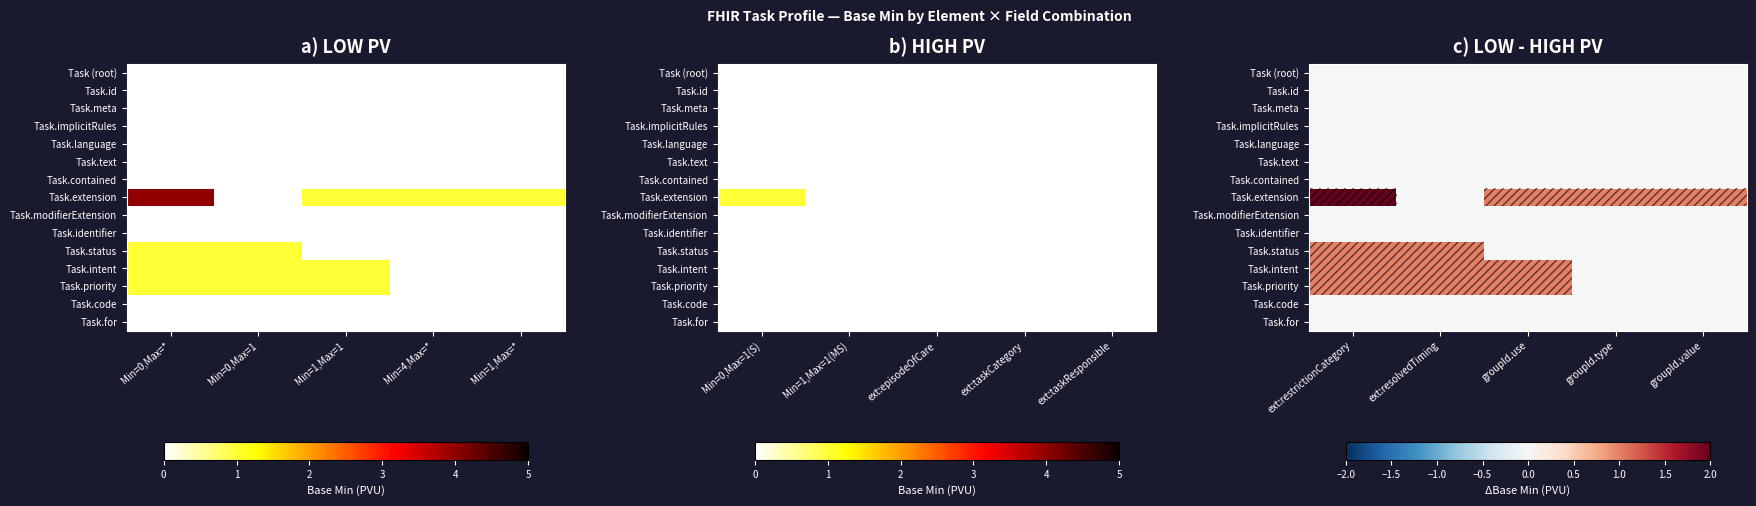

At which label does Task.intent reach its minimum?

groupId.type